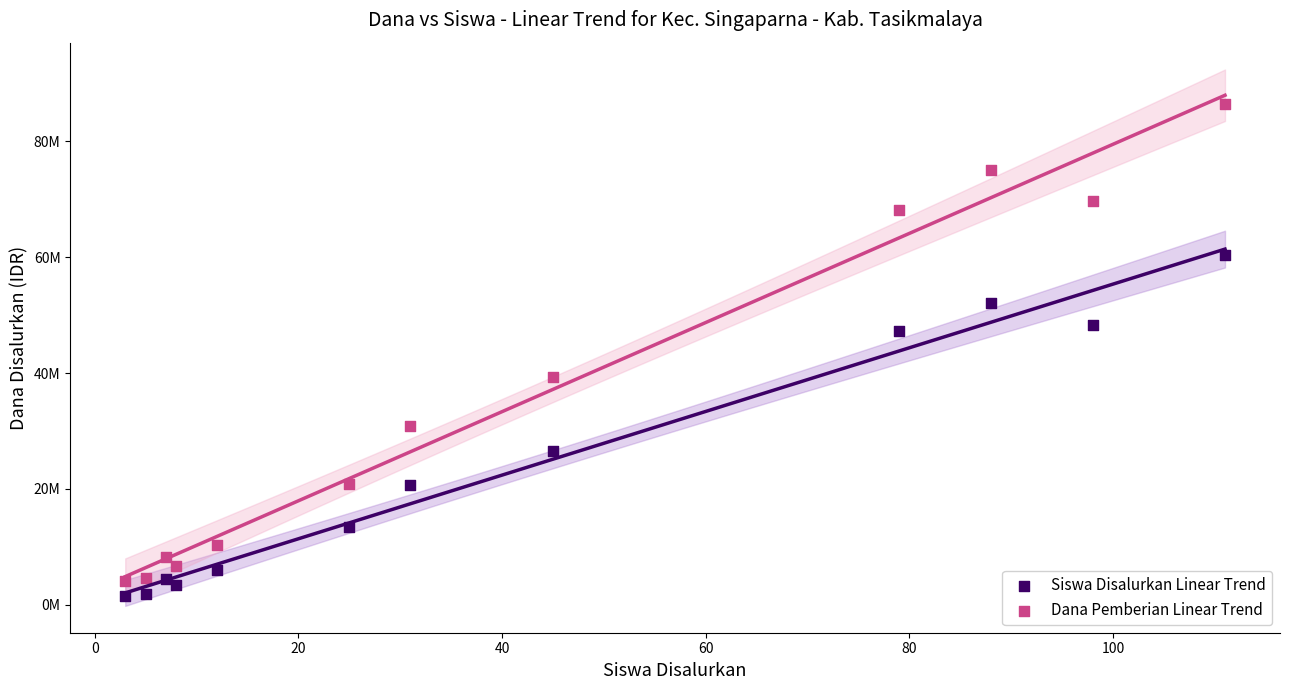

What are all the series names shown in the legend?

Siswa Disalurkan Linear Trend, Dana Pemberian Linear Trend